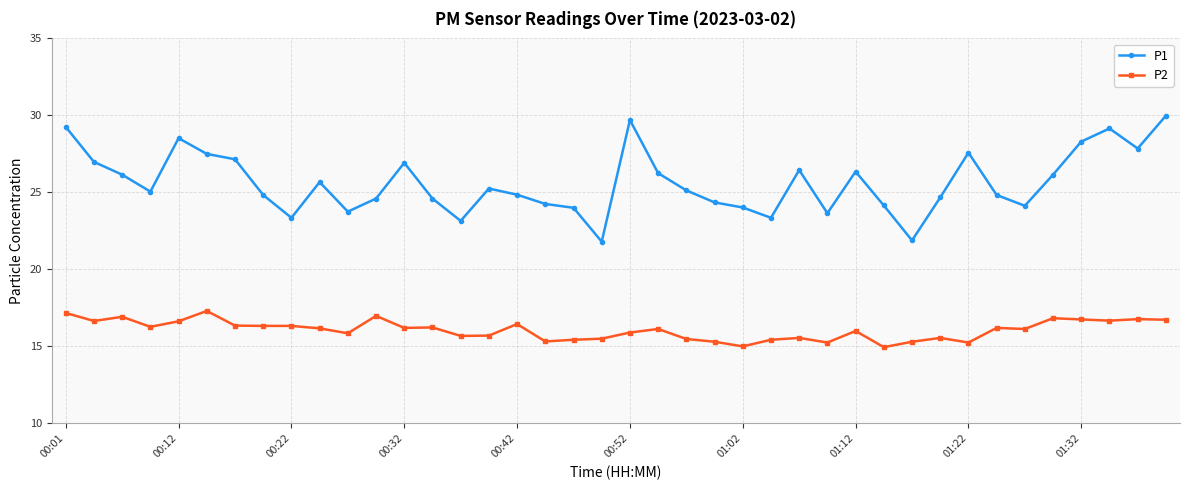

Which series has the largest total across all categories?

P1